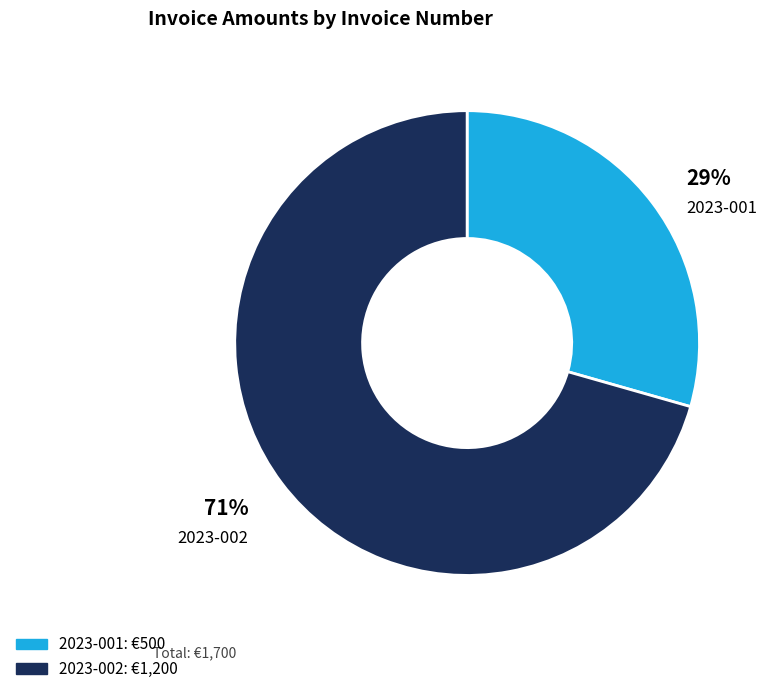

To the nearest percent, what is the average slice percentage?

50%